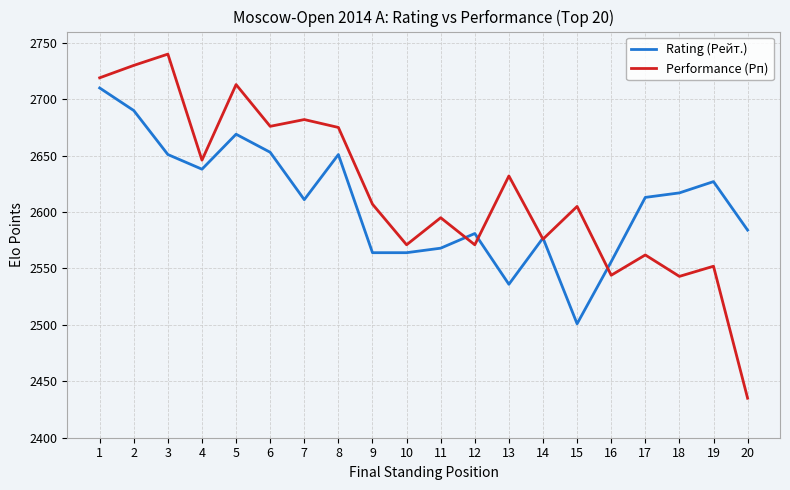

True or false: Rating (Рейт.) has a value of 4622 at 20.

False